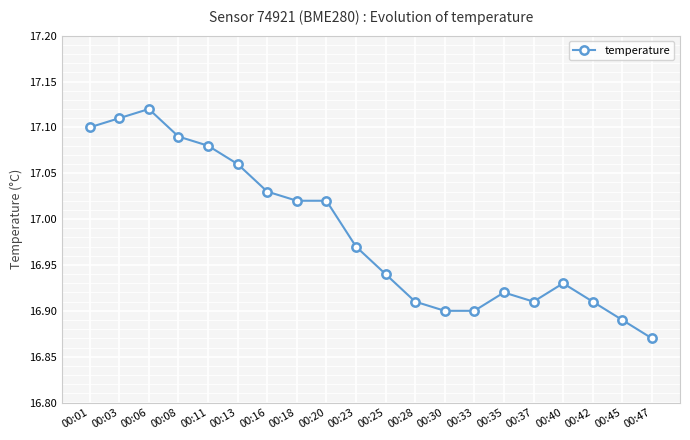

What is the difference between the maximum and second lowest values?

0.2